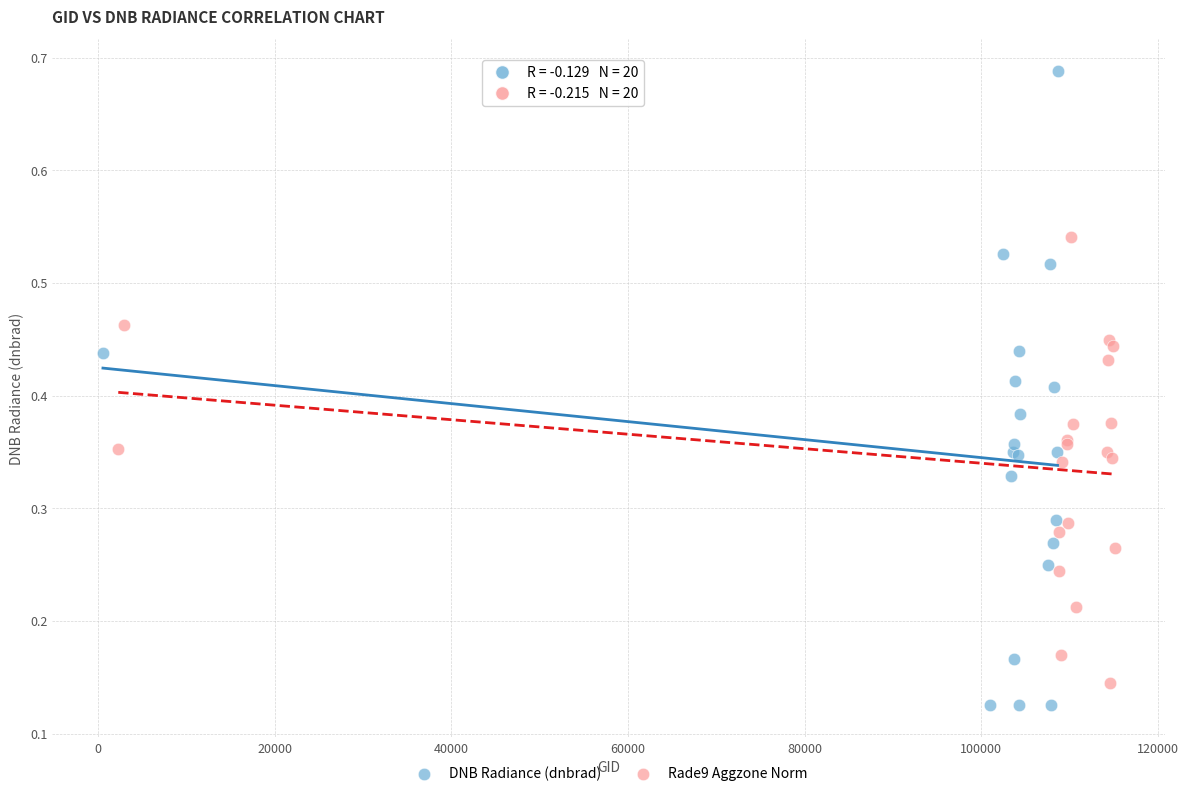

Which series contains the highest Y value?

DNB Radiance (dnbrad)